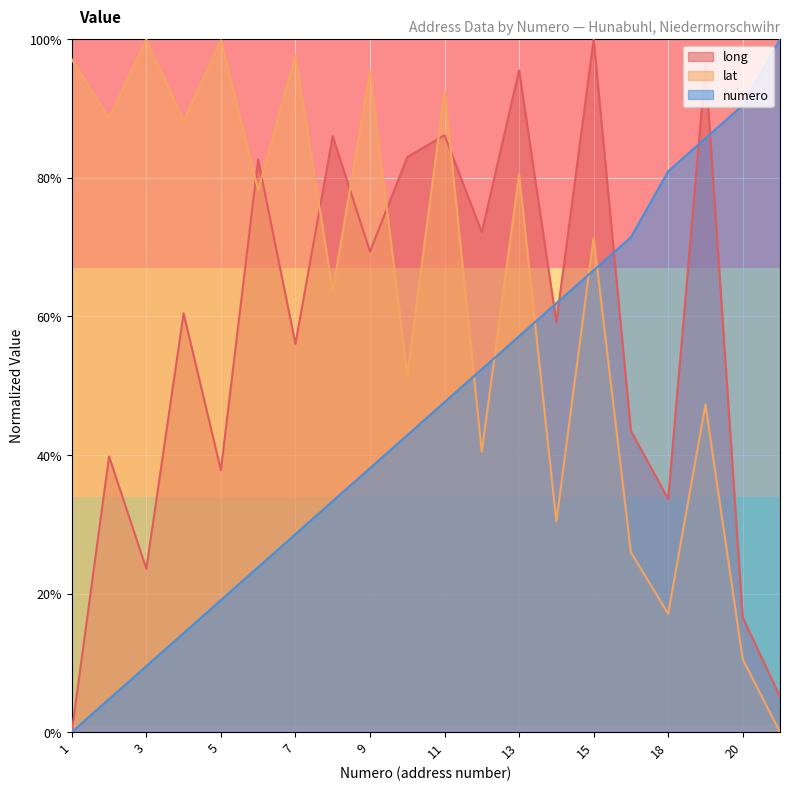

How many values in the long series are below 60?

10